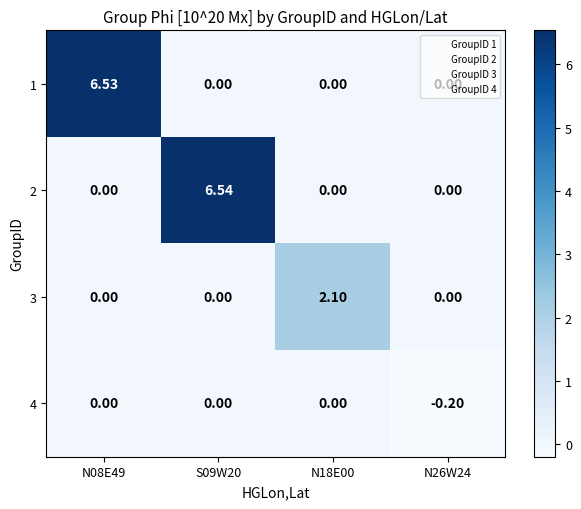

Which label corresponds to the largest value in the chart?

S09W20